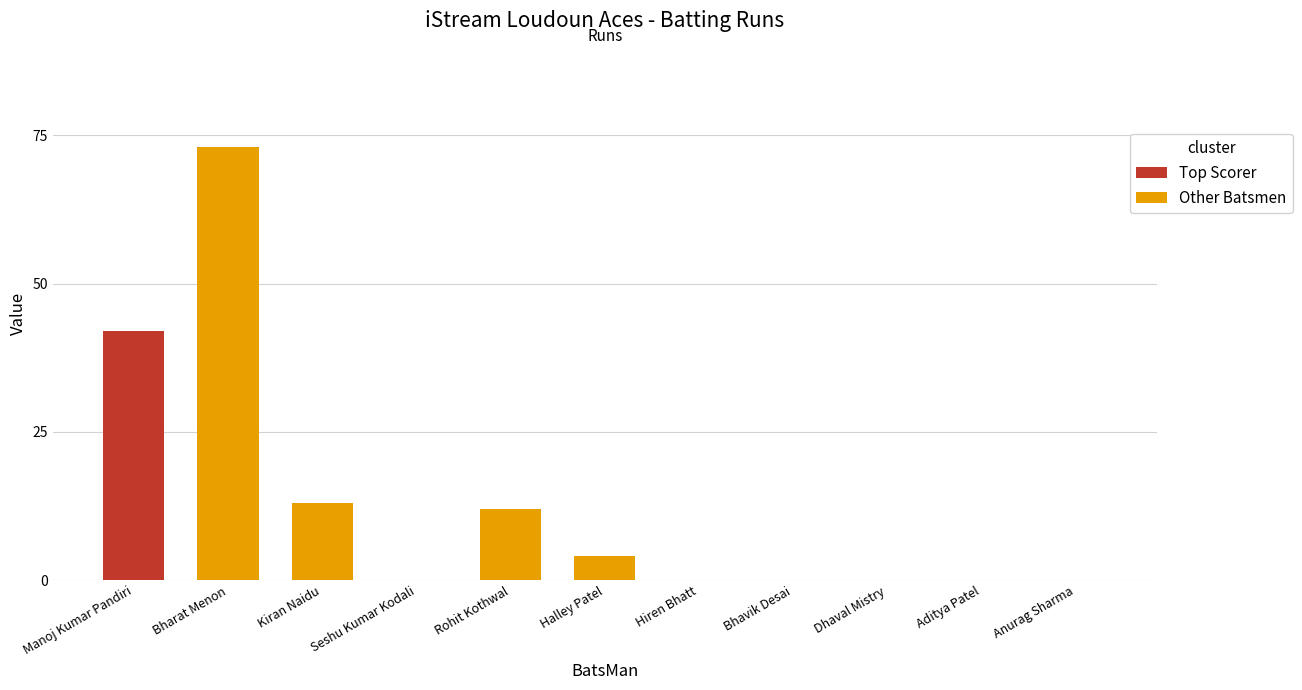

Where is the data nearest to the value 36?

Manoj Kumar Pandiri